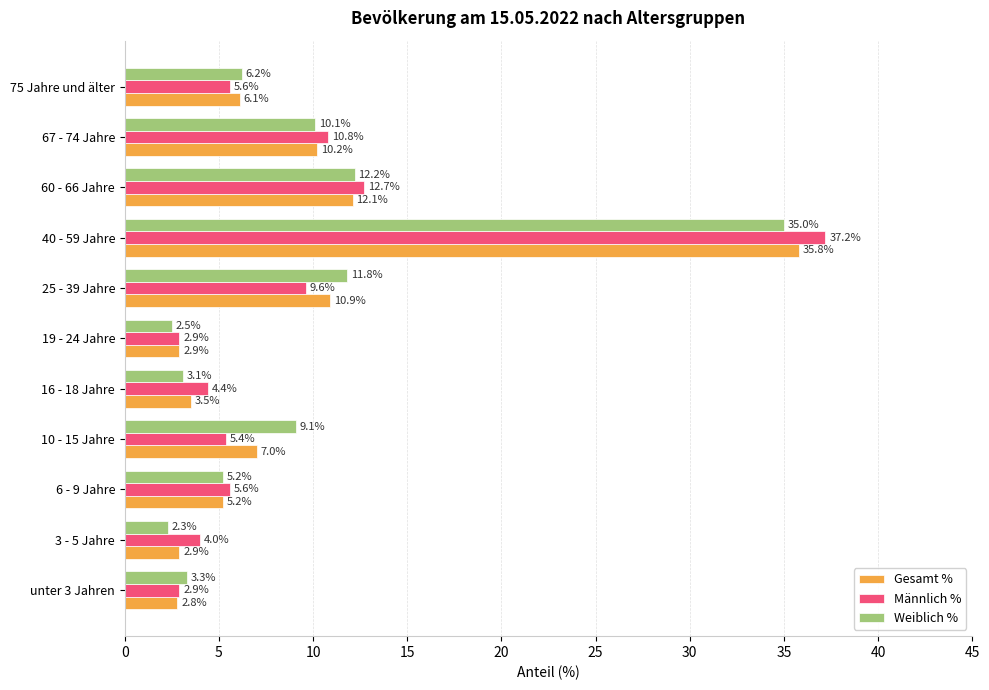

Which label corresponds to the smallest value in the chart?

3 - 5 Jahre